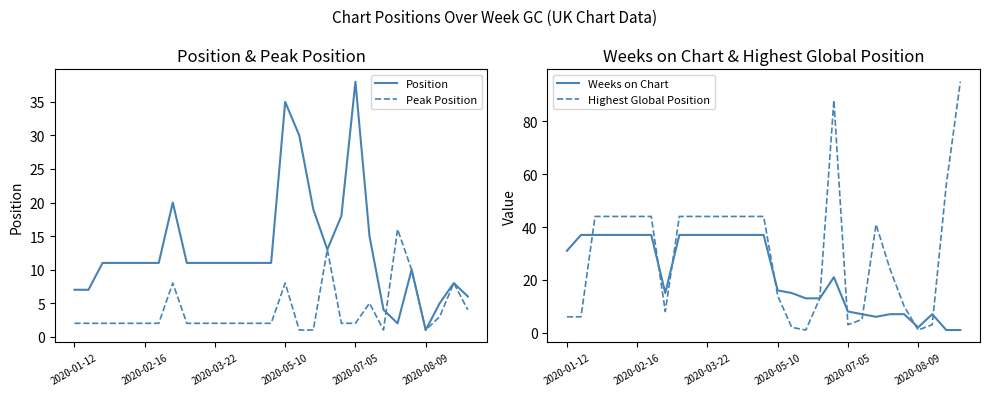

Is it true that Peak Position equals 5 at 26?

False